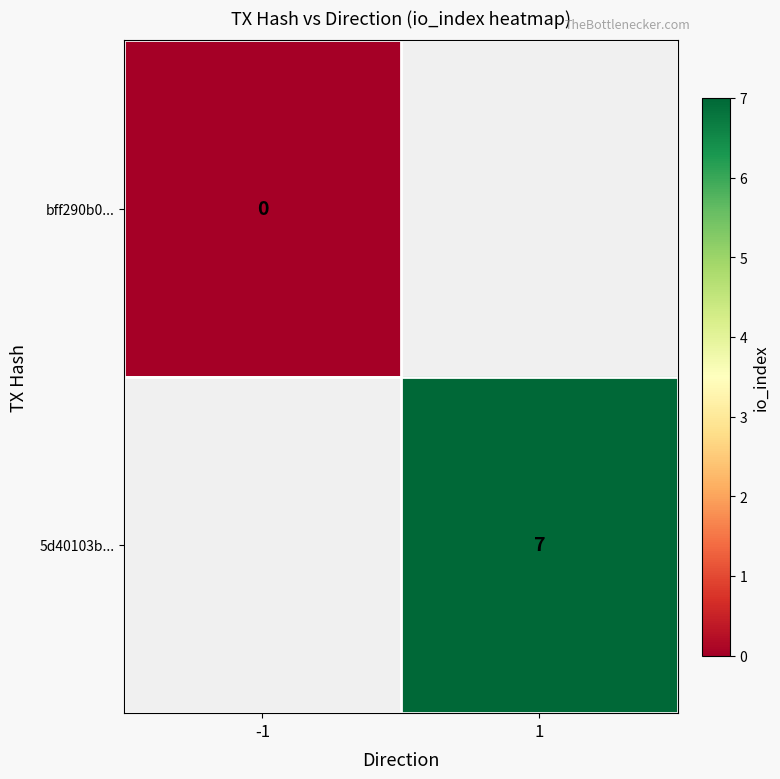

Is it true that 5d40103b... equals 7 at 1?

True